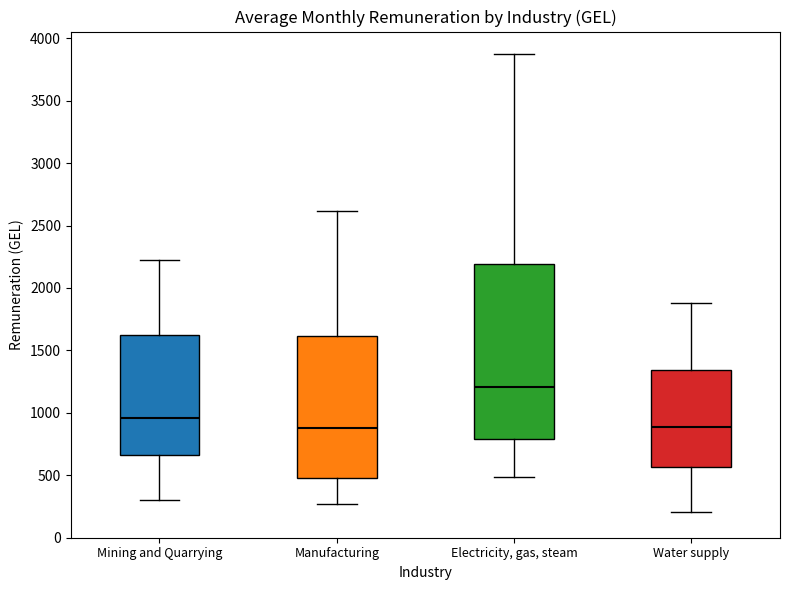

Where does the lower whisker of the box for Mining and Quarrying end on the y-axis? The values are not printed on the chart, so give them approximately, as read against the axis.

300